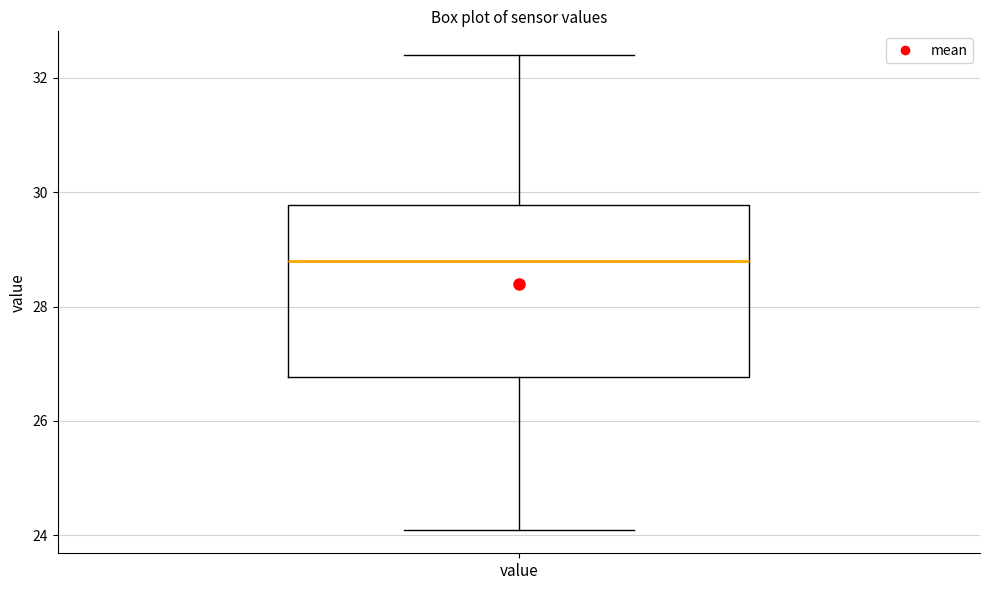

Transcribe this box plot: give where the median line is, the range the box spans, and where the two whiskers end, as read against the y-axis. The values are not printed on the chart, so give them approximately, as read against the axis.

median 28.8, box 26.8 to 29.8, whiskers 24.2 to 32.4